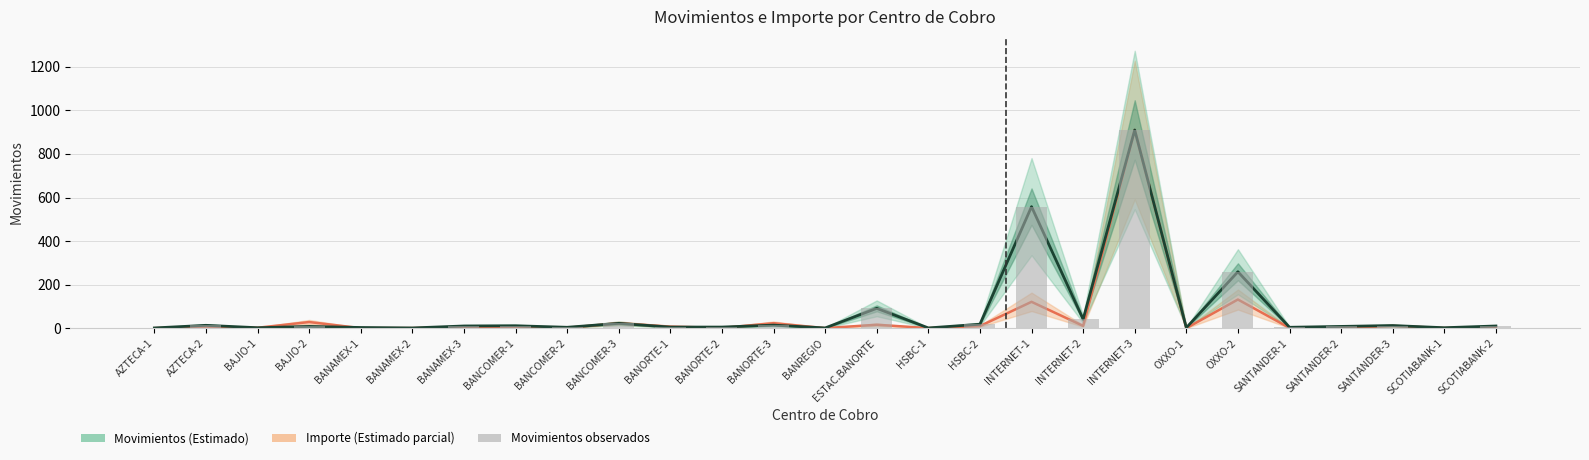

Does the chart contain stacked bars?

No